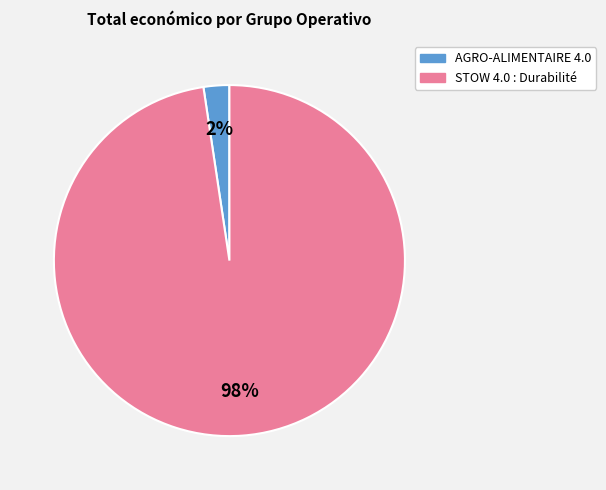

Is there a majority slice in this chart?

Yes